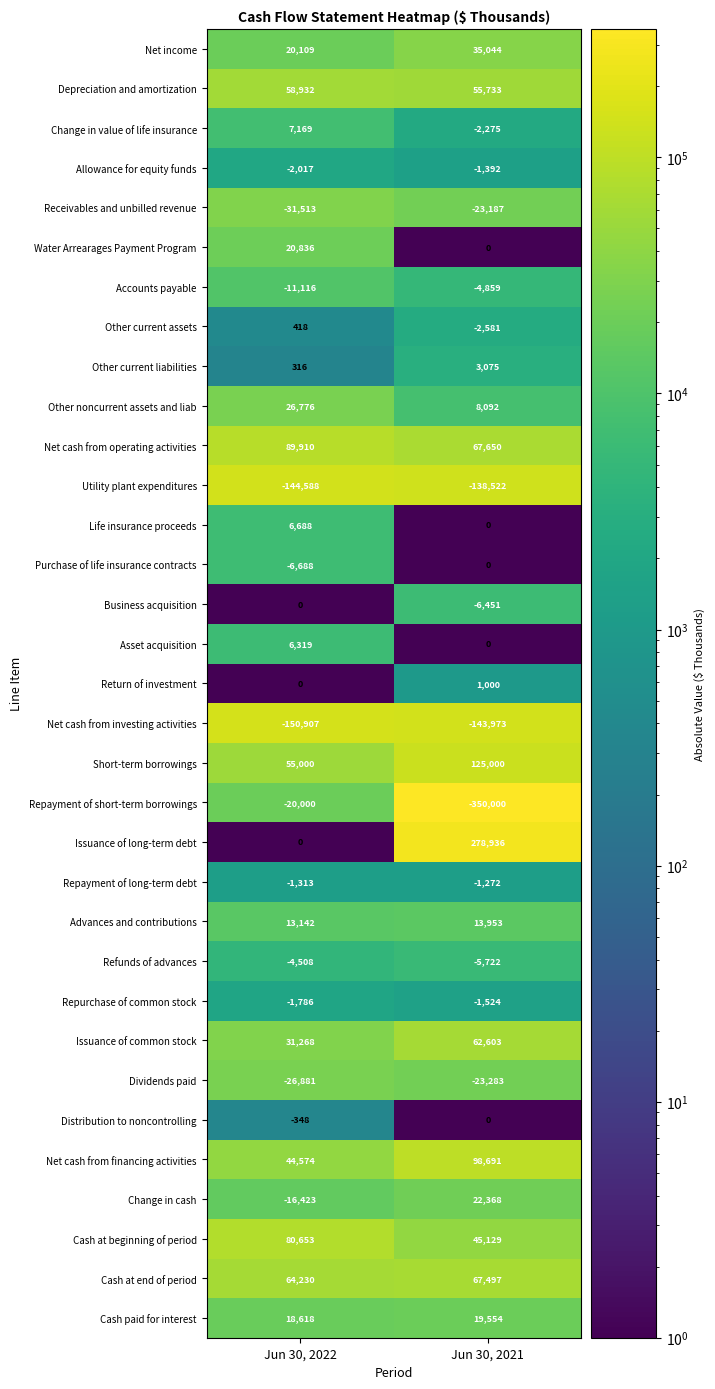

How many distinct data groups are displayed?

33